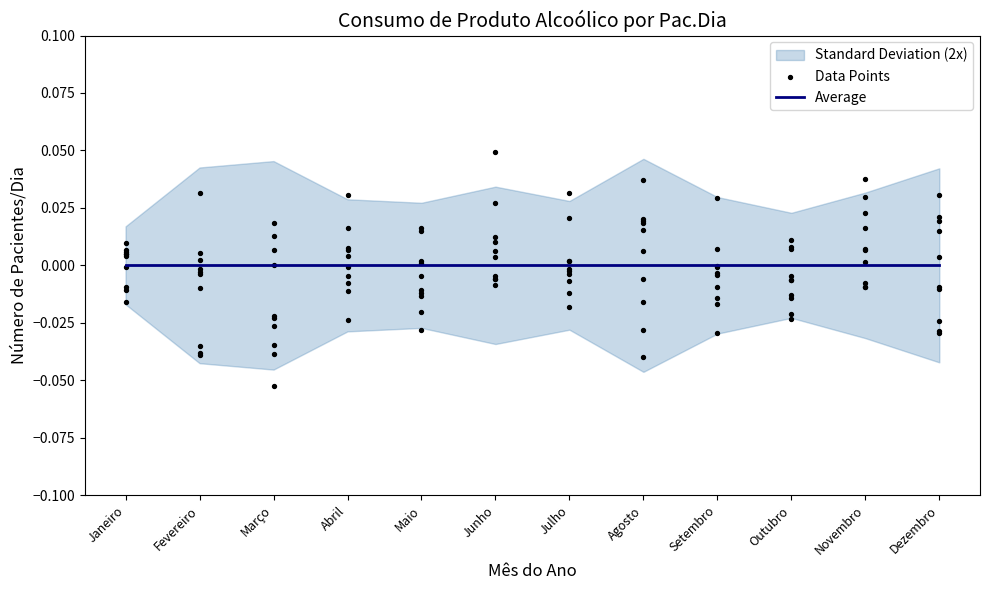

Is the value of Data Points at Maio greater than the value of Average at Novembro?

No